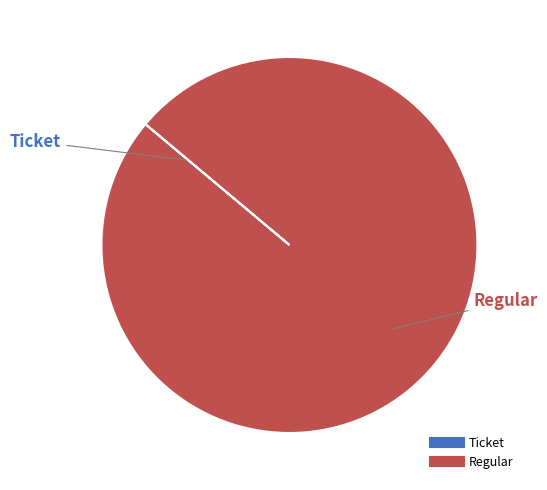

Which category has the biggest portion of the pie?

Regular